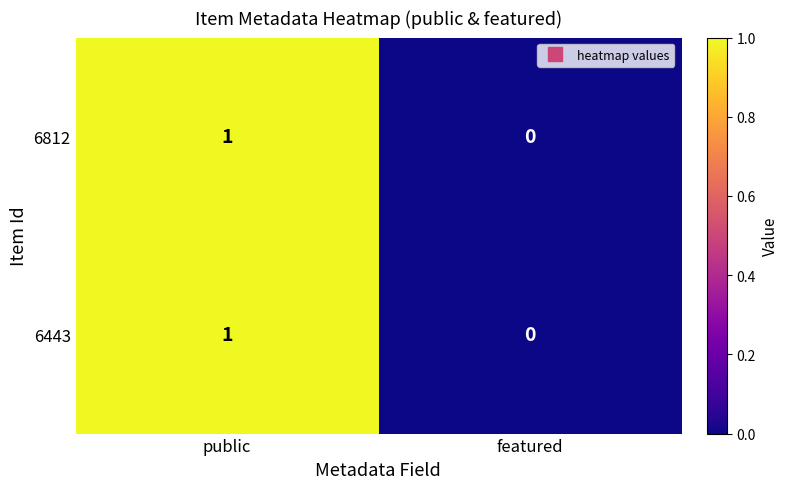

Where is 6443 nearest to the value 0?

featured